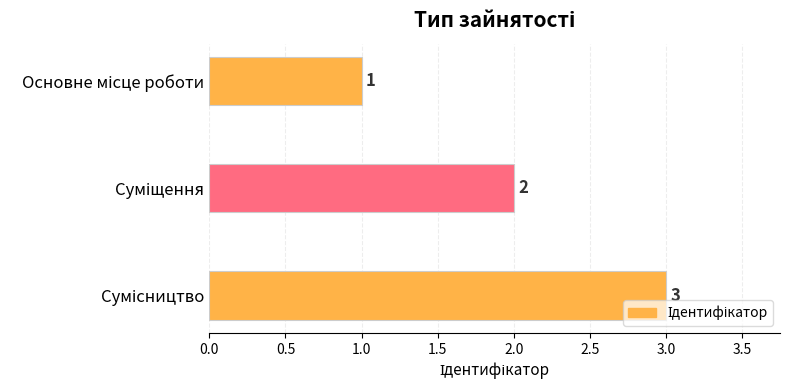

What is the smallest value displayed?

1